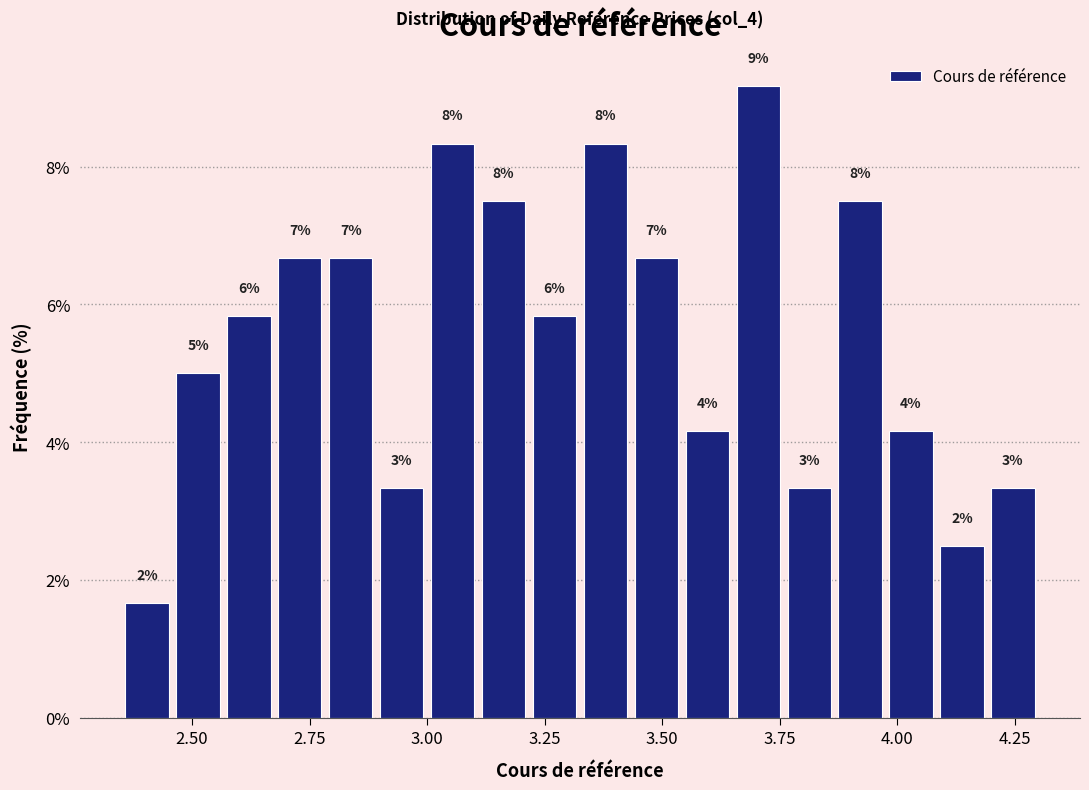

Read against the x-axis, roughly where is the centre of the tallest bar?

3.70